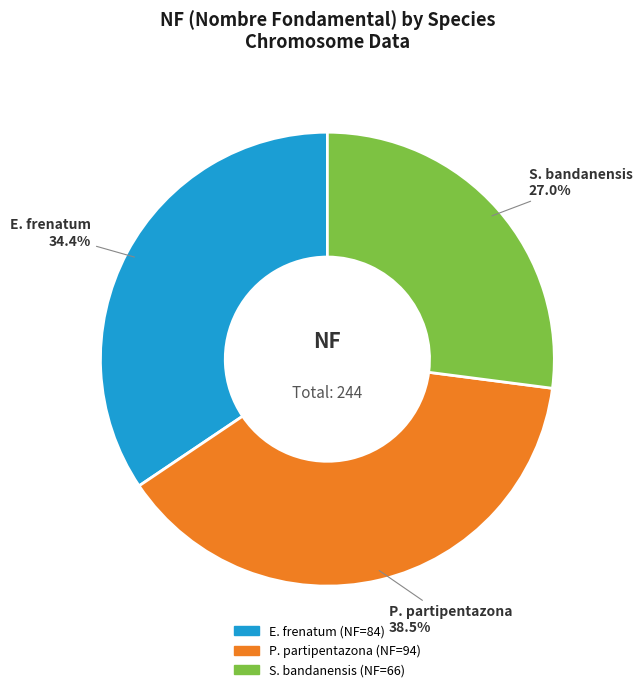

Approximately how many times larger is the value at S. bandanensis compared to P. partipentazona?

0.7